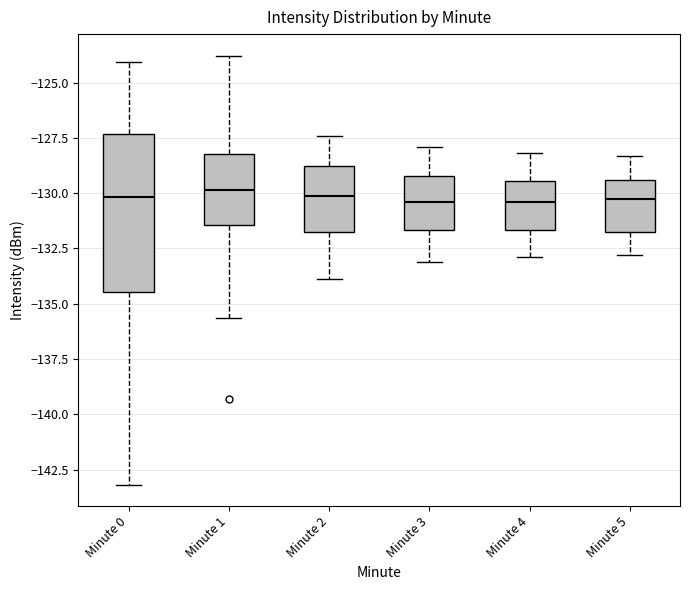

Reading left to right, read every box against the y-axis: the position of its median line, the range the box covers, and the ends of its whiskers. The values are not printed on the chart, so give them approximately, as read against the axis.

Minute 0: median -130.0, box -134.5 to -127.5, whiskers -143.0 to -124.0
Minute 1: median -130.0, box -131.5 to -128.0, whiskers -135.5 to -124.0
Minute 2: median -130.0, box -131.5 to -128.5, whiskers -134.0 to -127.5
Minute 3: median -130.5, box -131.5 to -129.0, whiskers -133.0 to -128.0
Minute 4: median -130.5, box -131.5 to -129.5, whiskers -133.0 to -128.0
Minute 5: median -130.0, box -131.5 to -129.5, whiskers -133.0 to -128.5